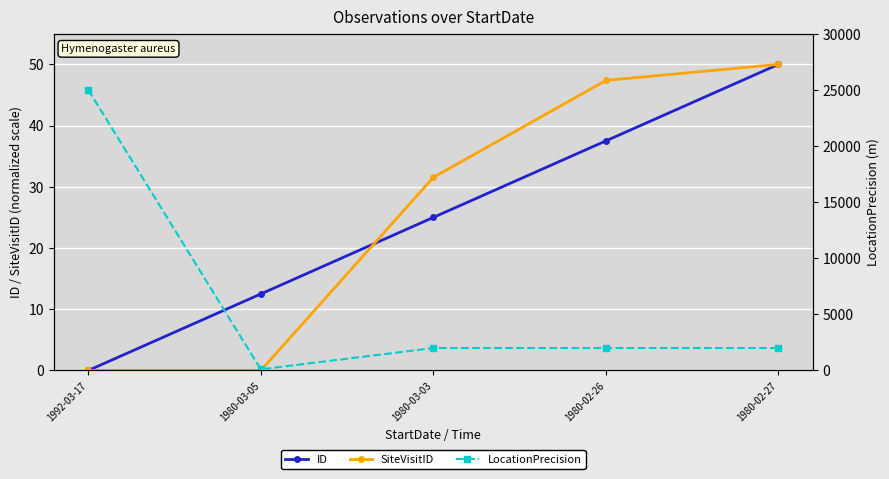

Rank the categories by ID value from lowest to highest.

1992-03-17, 1980-03-05, 1980-03-03, 1980-02-26, 1980-02-27